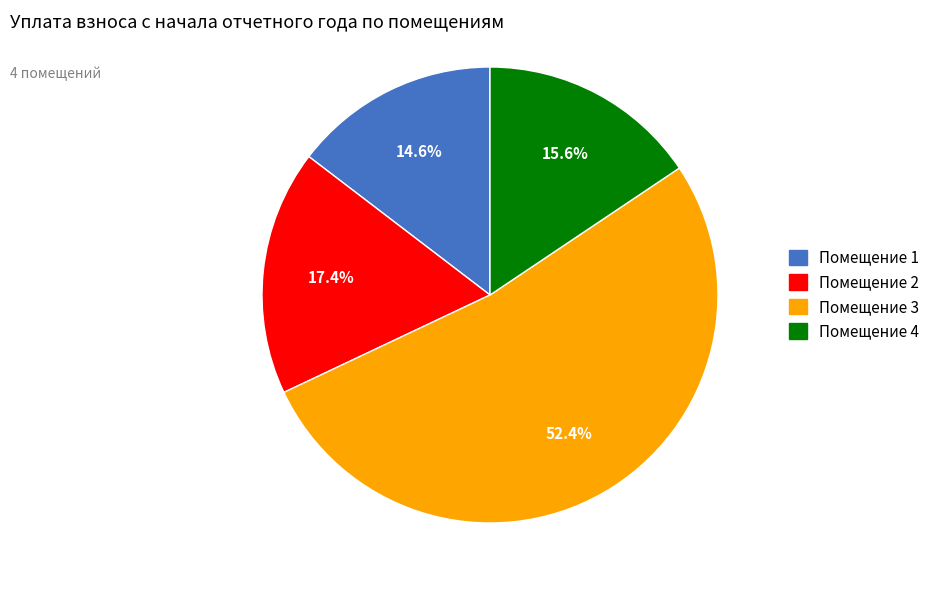

Rank the categories by value from lowest to highest.

Помещение 1, Помещение 4, Помещение 2, Помещение 3